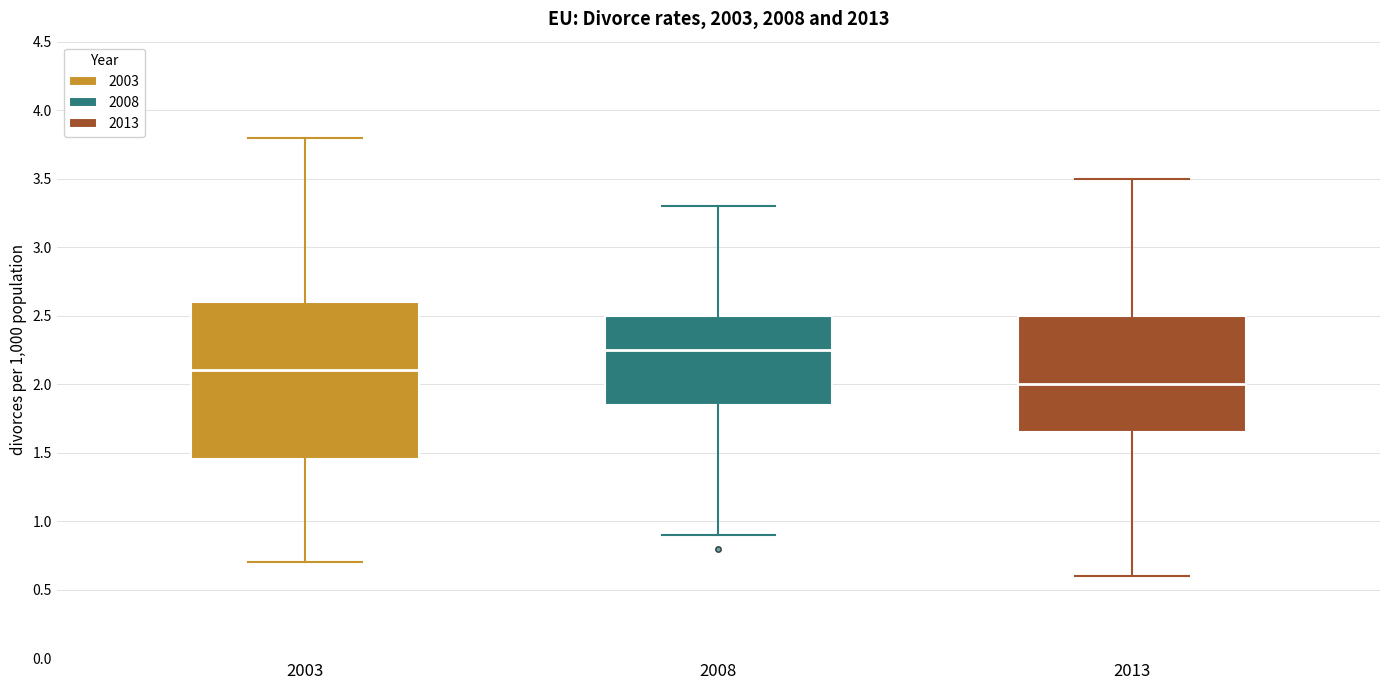

Reading left to right, read every box against the y-axis: the position of its median line, the range the box covers, and the ends of its whiskers. The values are not printed on the chart, so give them approximately, as read against the axis.

2003: median 2.10, box 1.45 to 2.60, whiskers 0.70 to 3.80
2008: median 2.25, box 1.85 to 2.50, whiskers 0.90 to 3.30
2013: median 2.00, box 1.65 to 2.50, whiskers 0.60 to 3.50